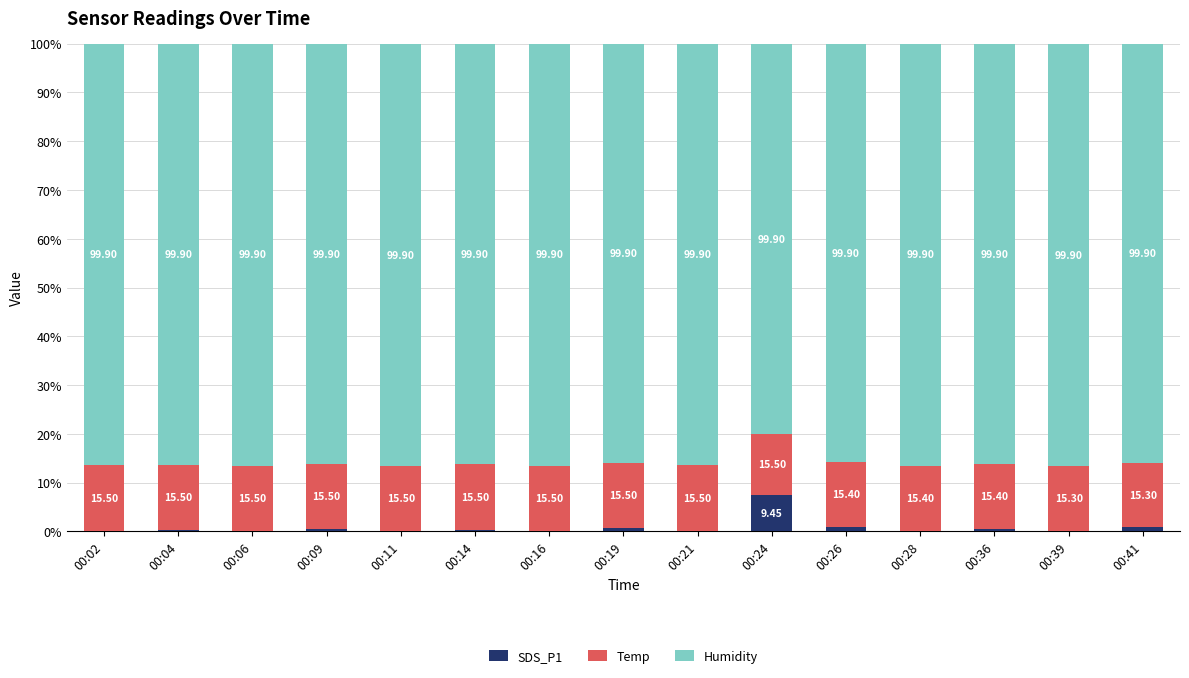

What is the difference between the maximum and minimum values in the SDS_P1 series?

7.6